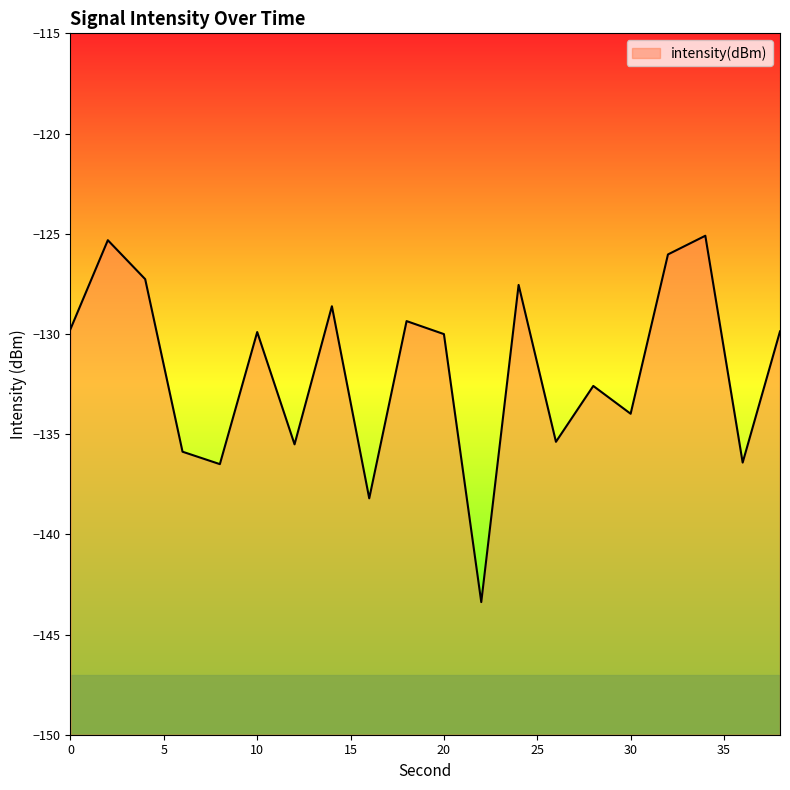

Reading right to left, list all the values displayed in this chart.

38=-129.9	36=-136.4	34=-125.1	32=-126.0	30=-134.0	28=-132.6	26=-135.4	24=-127.6	22=-143.4	20=-130.0	18=-129.4	16=-138.2	14=-128.6	12=-135.5	10=-129.9	8=-136.5	6=-135.9	4=-127.3	2=-125.3	0=-129.8